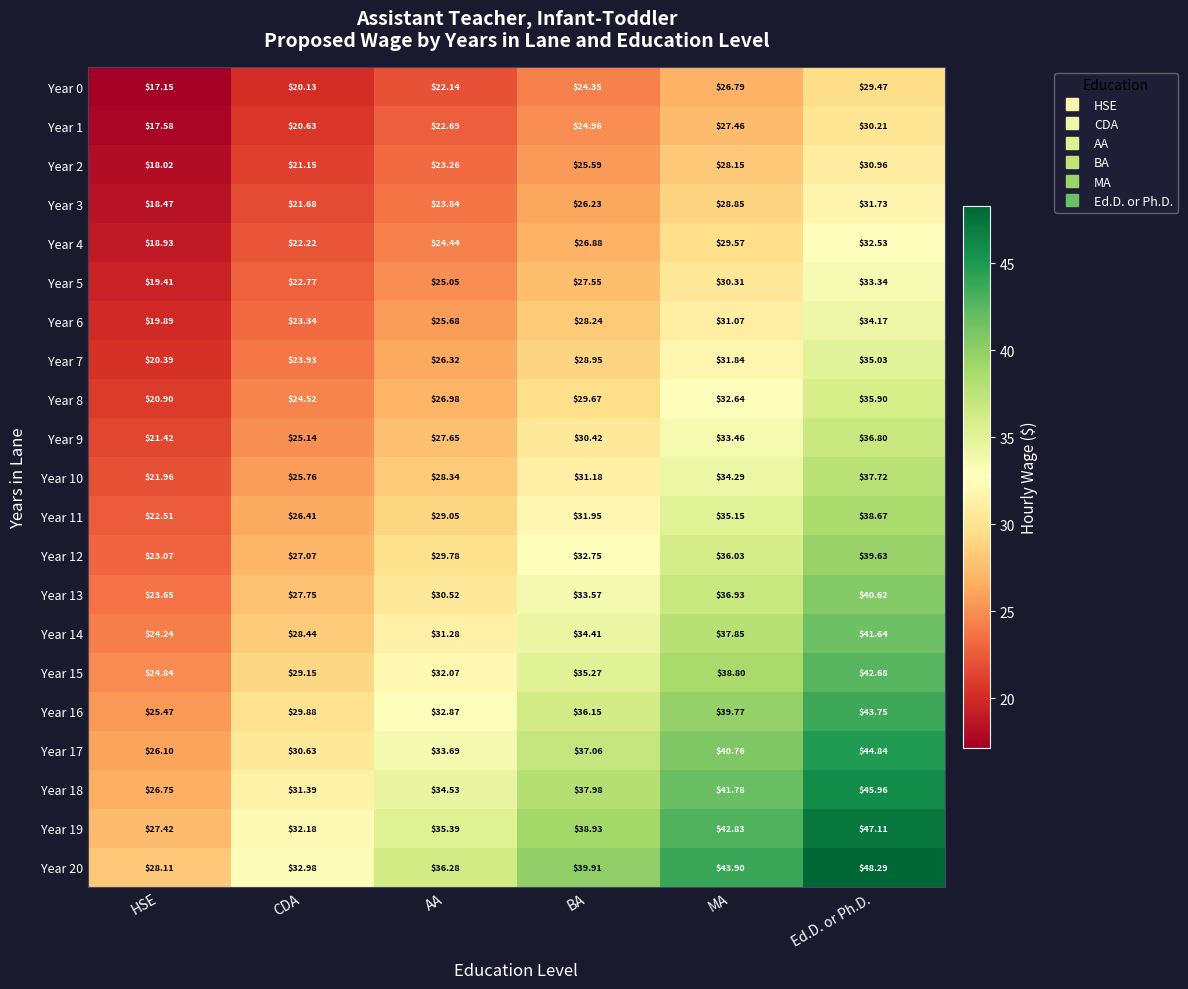

At how many categories does at least one series exceed 44?

1